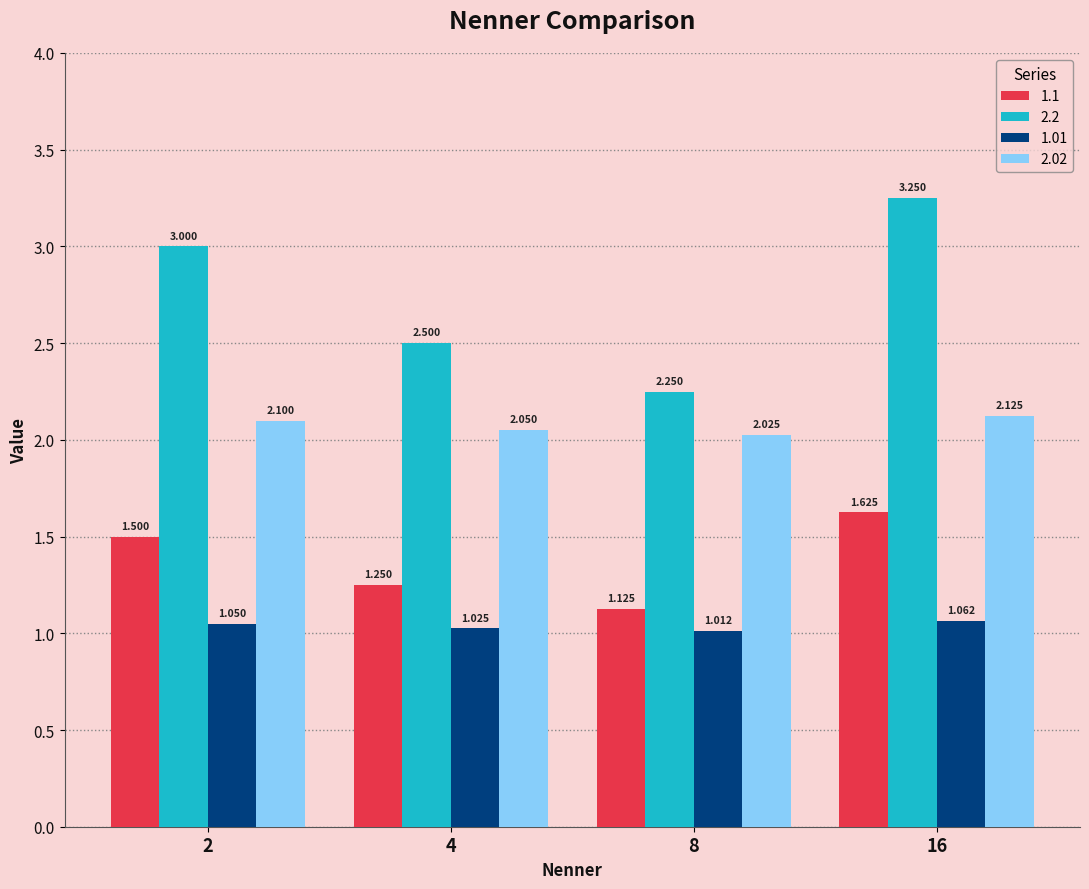

Which label corresponds to the smallest value in the chart?

8